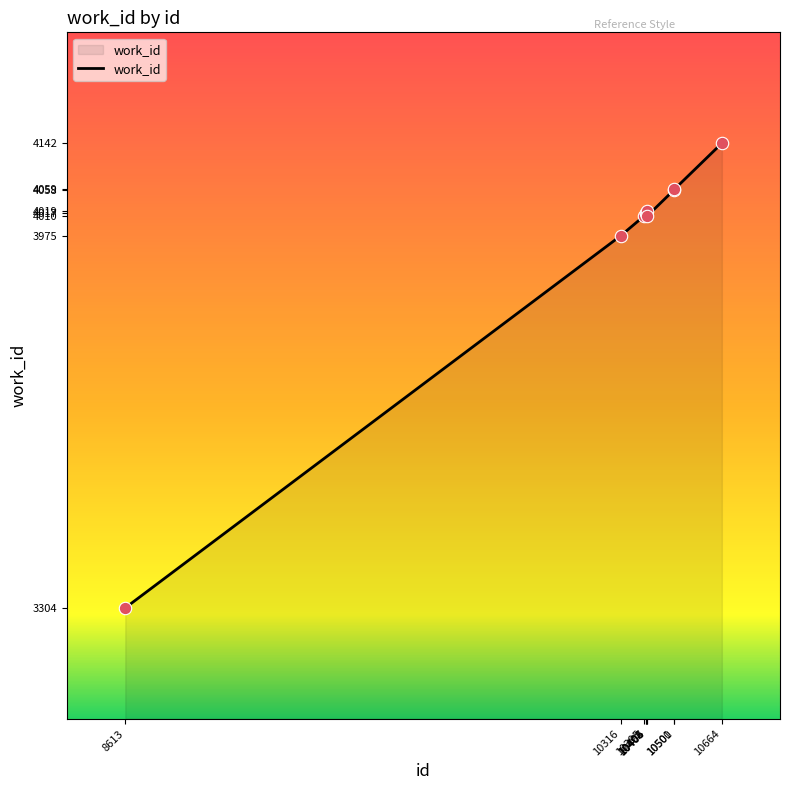

What is the change in value from 10501 to 10664?

+83